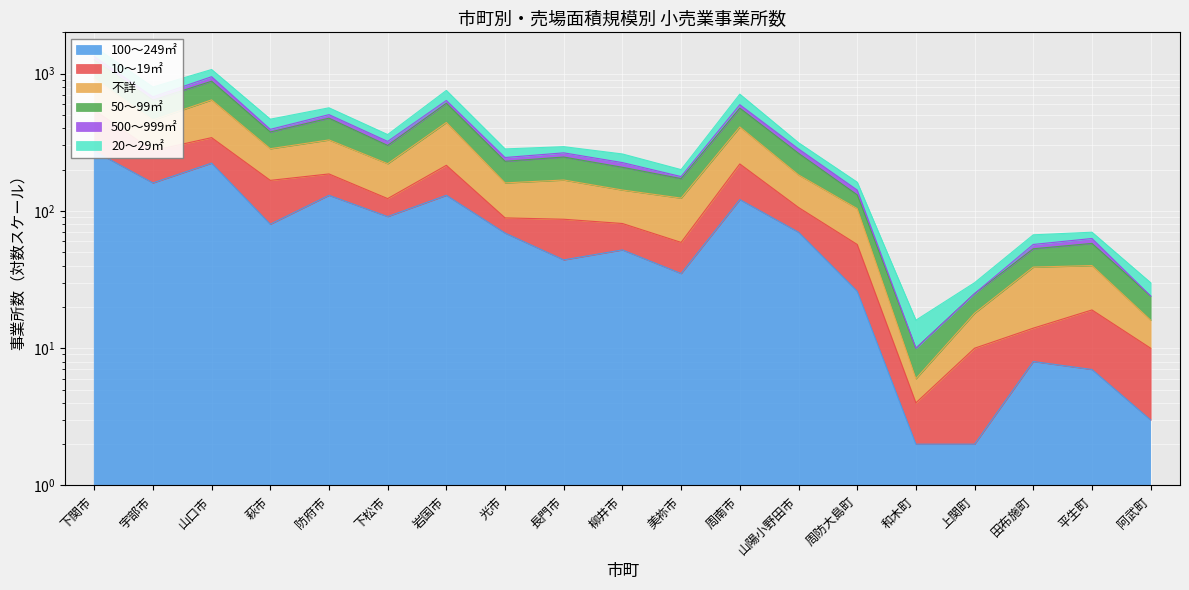

What is the maximum value for 100～249㎡?

273